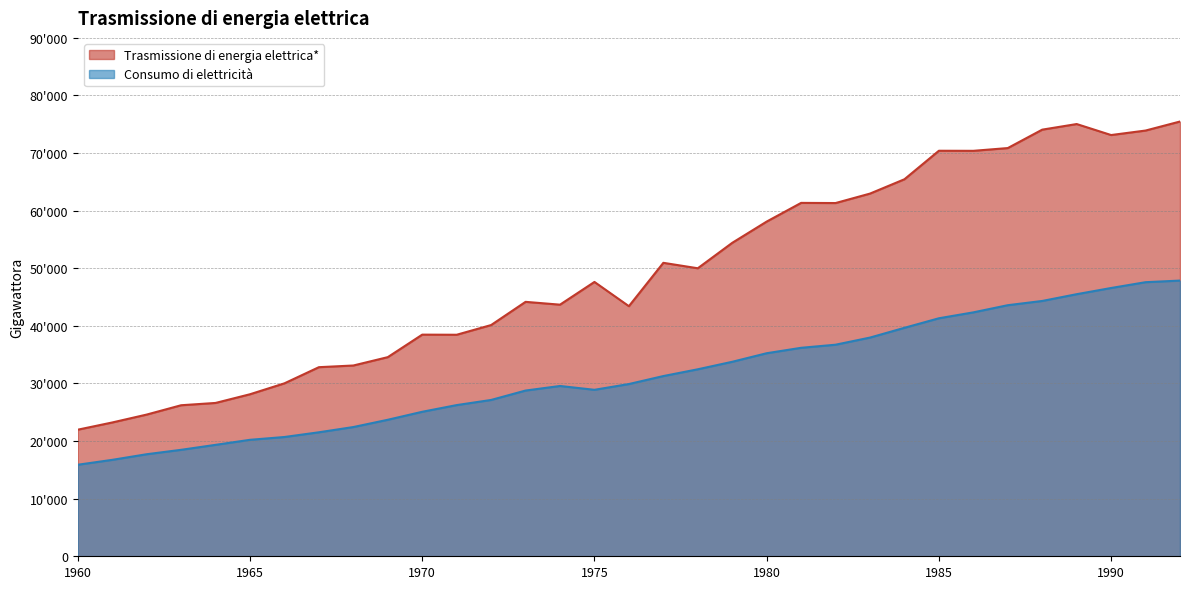

At which label does Trasmissione di energia elettrica* reach its peak?

1992